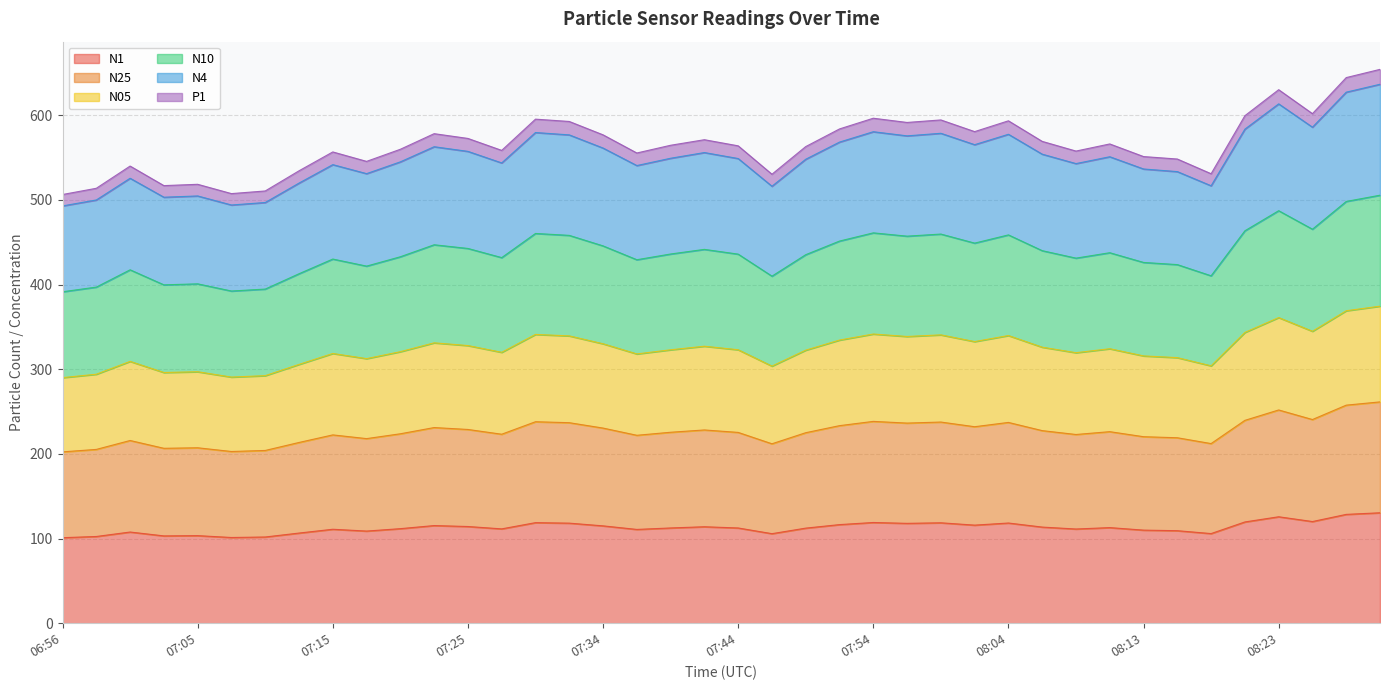

What is the highest value of the N4 series?

636.6